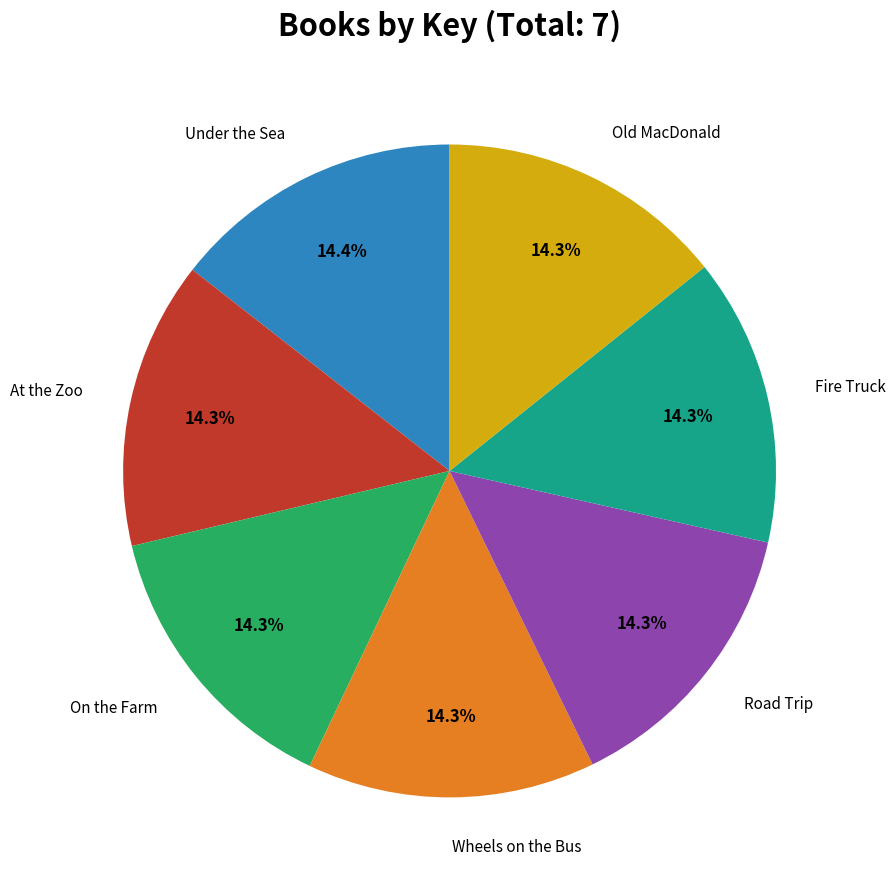

Is there a majority slice in this chart?

No